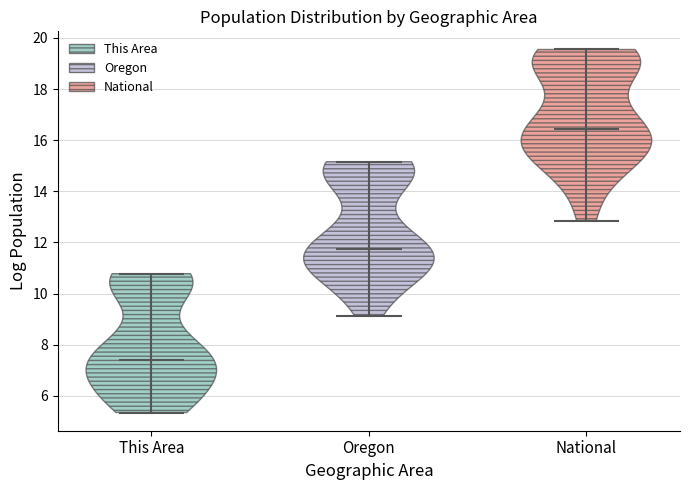

Reading left to right, read every violin against the y-axis: where its median line is, and the lowest and highest points it reaches. The values are not printed on the chart, so give them approximately, as read against the axis.

This Area: median line 7.4, lowest point 5.4, highest point 10.8
Oregon: median line 11.8, lowest point 9.2, highest point 15.2
National: median line 16.4, lowest point 12.8, highest point 19.6